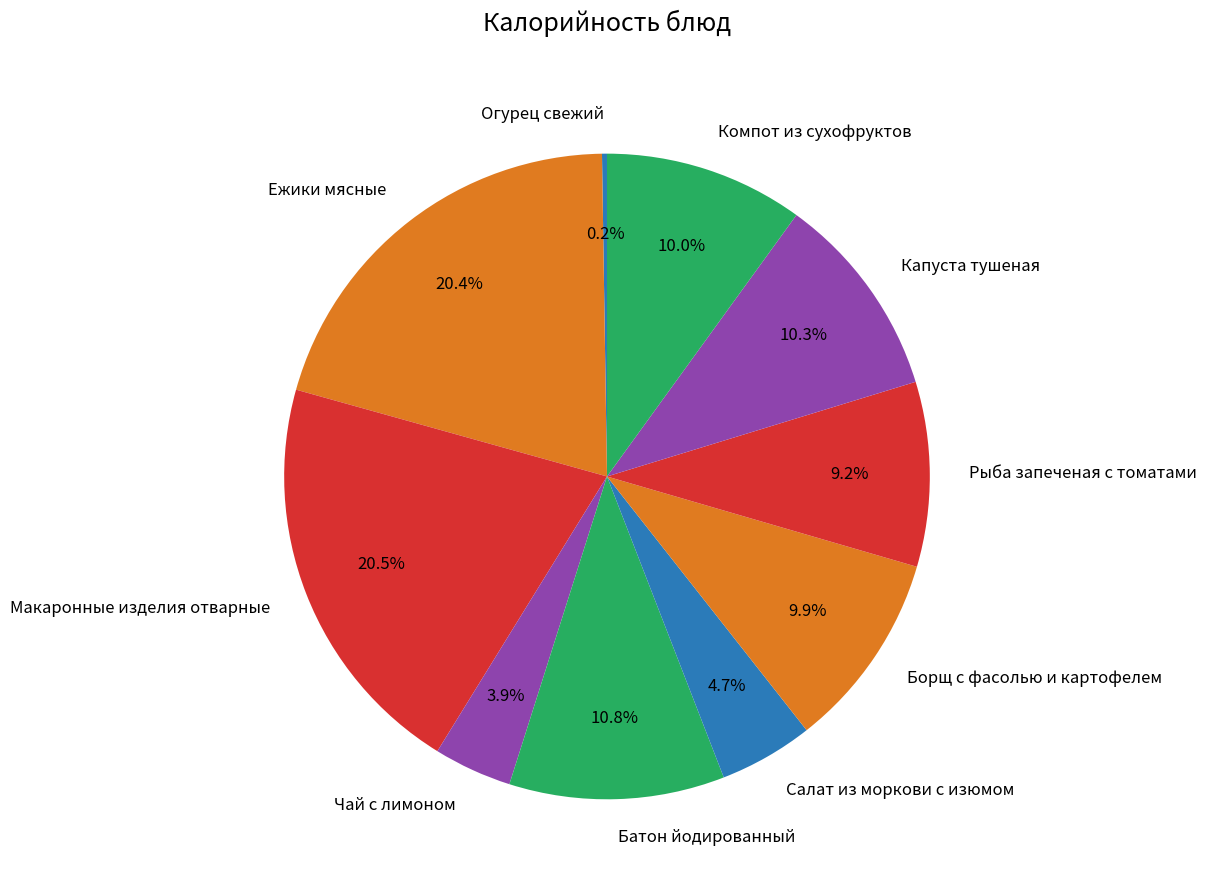

Which has a higher value, Борщ с фасолью и картофелем or Батон йодированный?

Батон йодированный